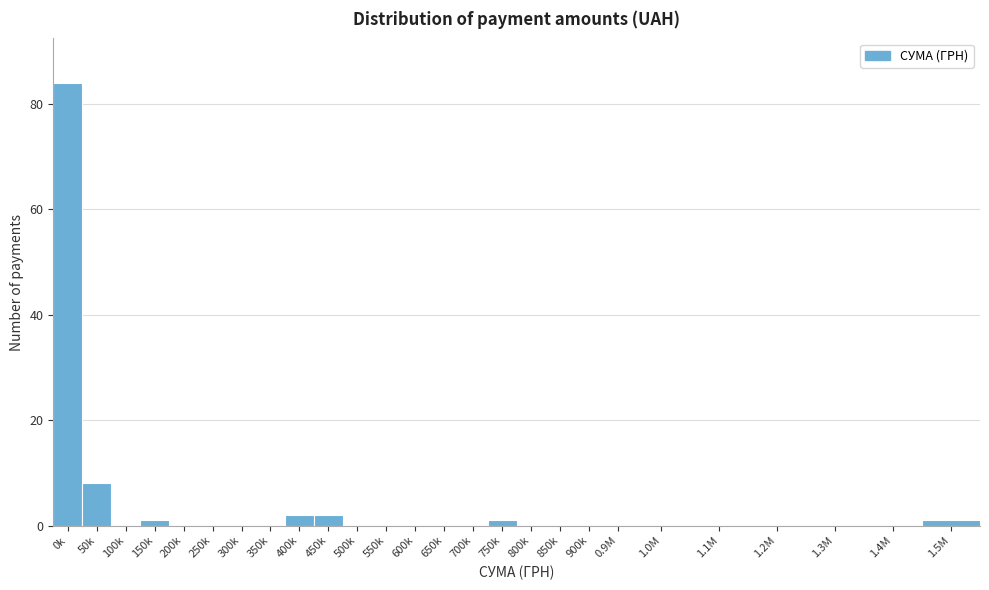

Reading right to left, extract all data points from this chart.

1.5M=1	1.4M=0	1.3M=0	1.2M=0	1.1M=0	1.0M=0	0.9M=0	900k=0	850k=0	800k=0	750k=1	700k=0	650k=0	600k=0	550k=0	500k=0	450k=2	400k=2	350k=0	300k=0	250k=0	200k=0	150k=1	100k=0	50k=8	0k=84